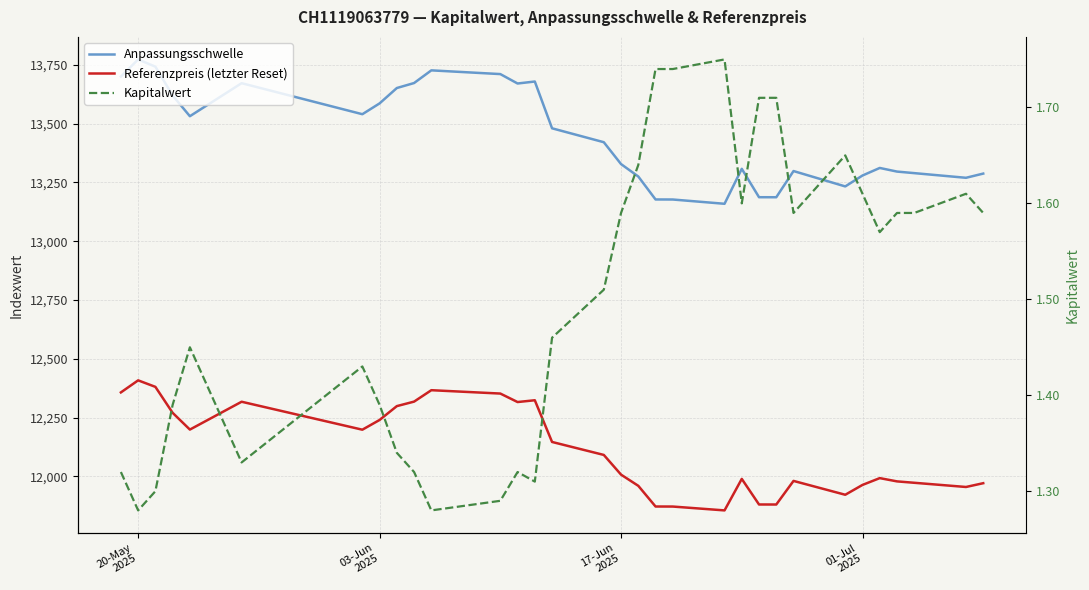

How many interior local peaks does the Anpassungsschwelle series have?

7